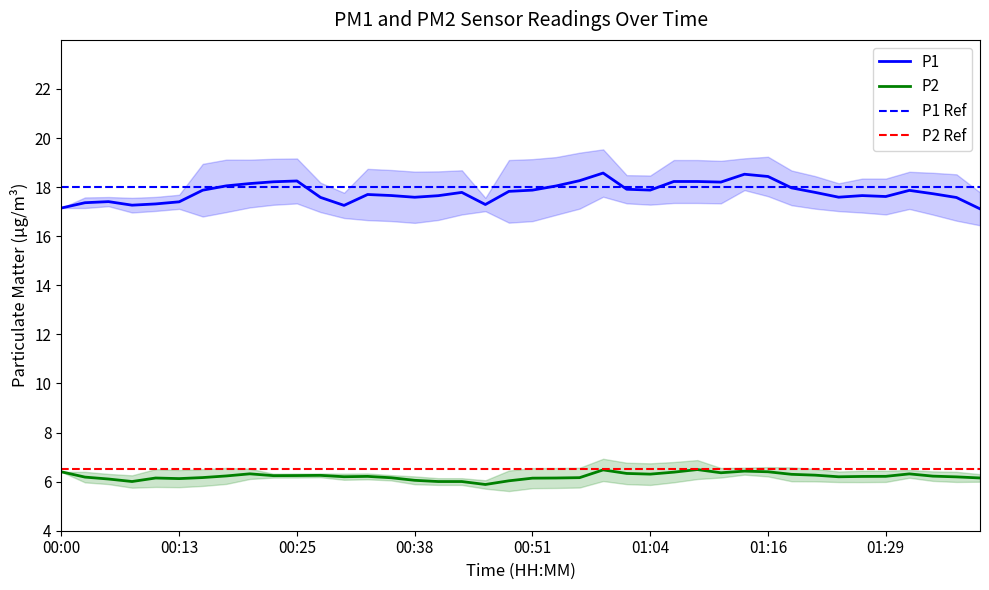

What is the lowest value of the P1 series?

17.1